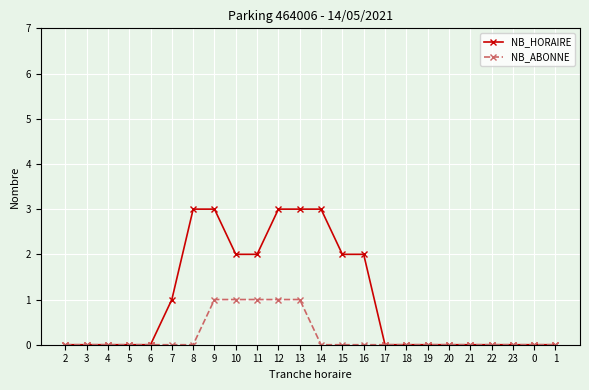

What are all the series names shown in the legend?

NB_HORAIRE, NB_ABONNE